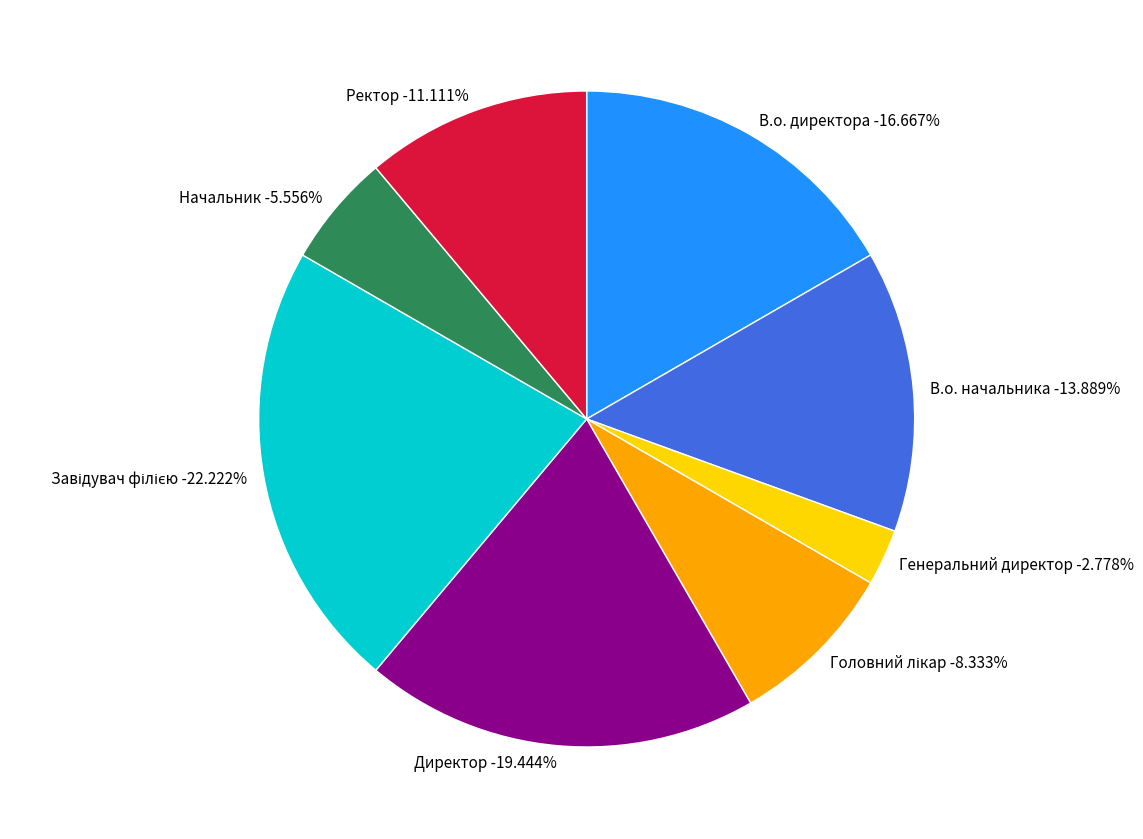

Approximately how many times larger is the value at Завідувач філією compared to В.о. начальника?

1.6